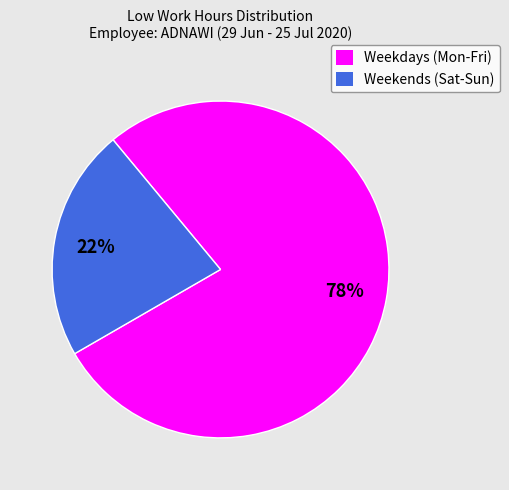

Does any single category account for the majority?

Yes